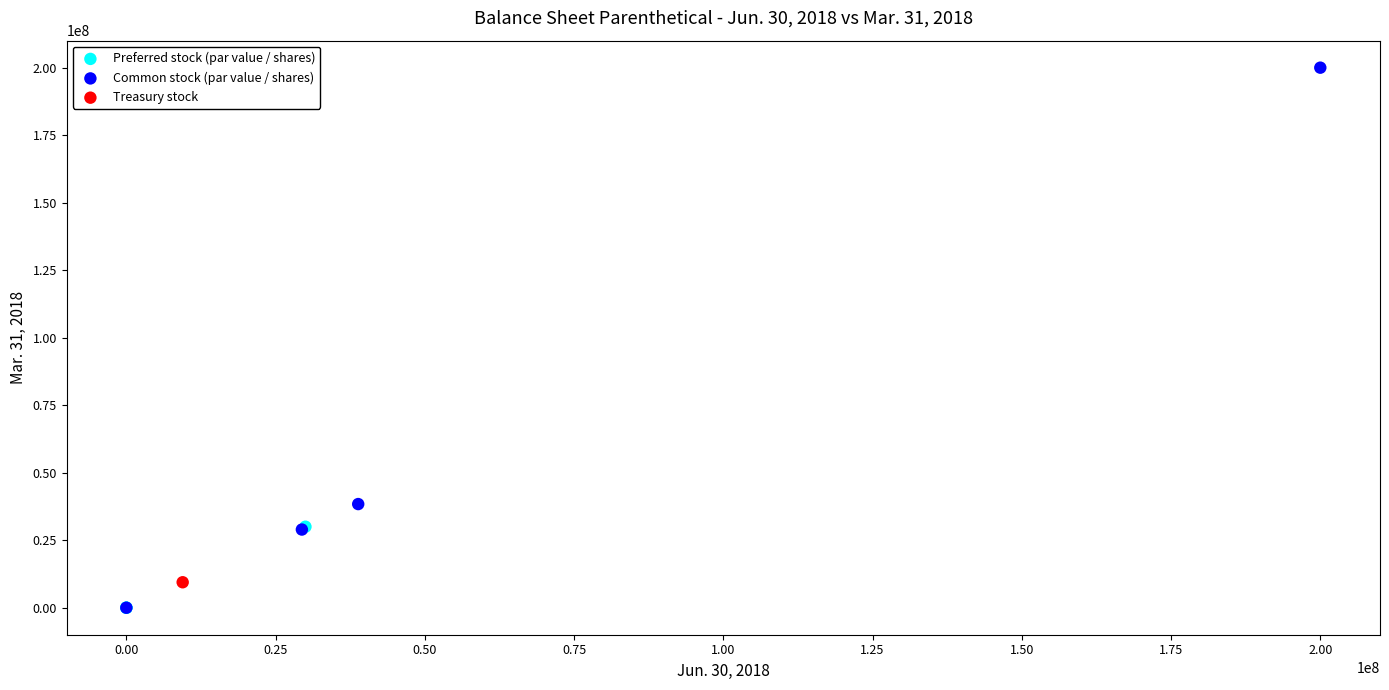

What are all the series names shown in the legend?

Preferred stock (par value / shares), Common stock (par value / shares), Treasury stock